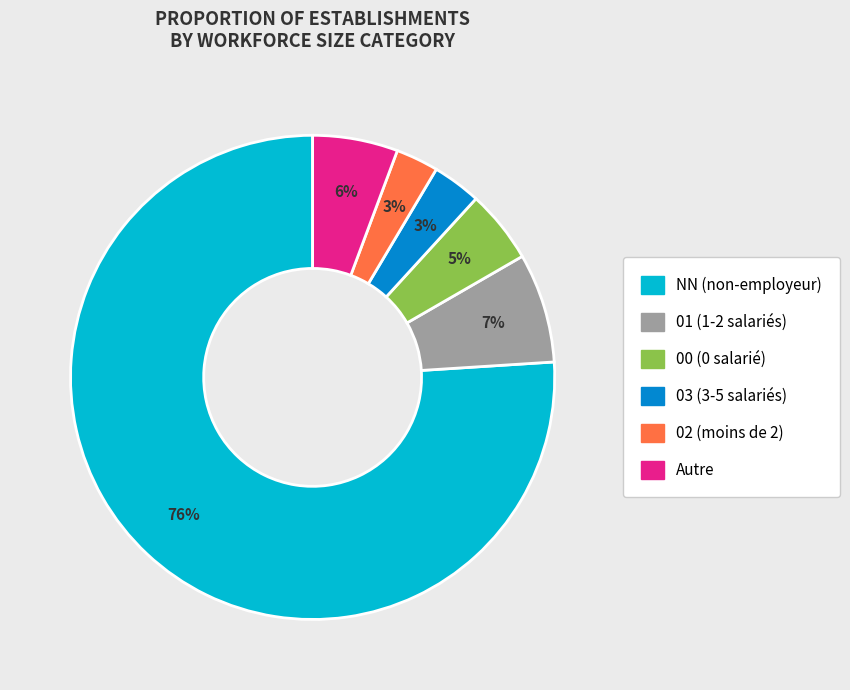

To the nearest percent, what is the average slice percentage?

17%